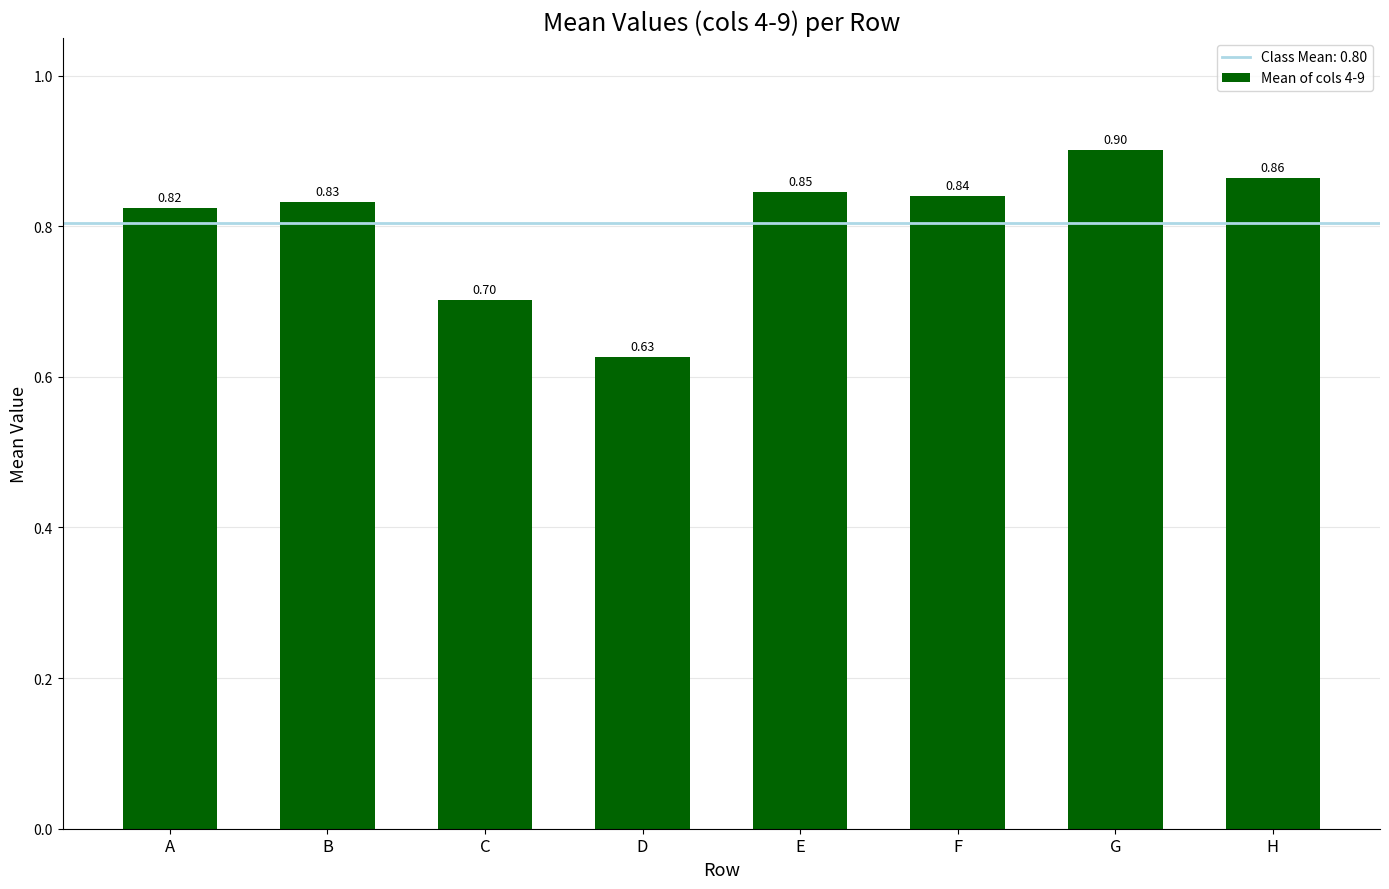

How many values are between 0 and 1?

8